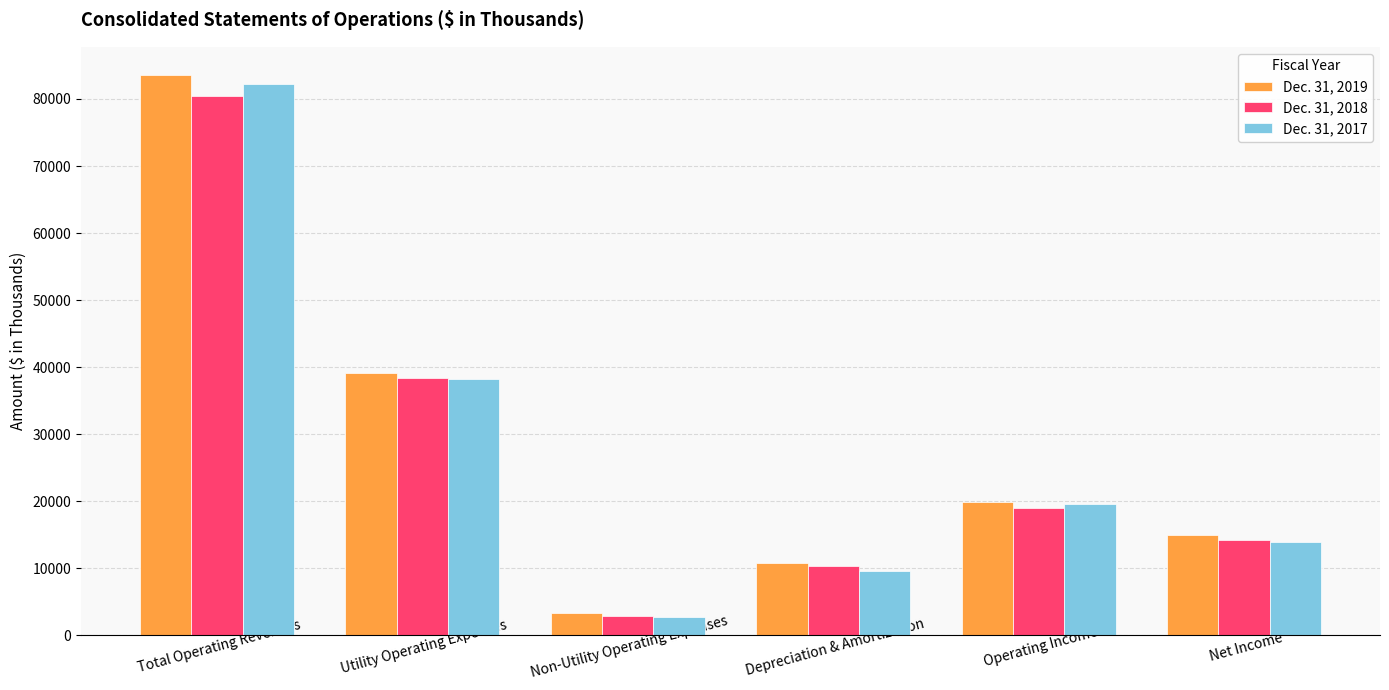

What is the label of the 6th bar from the left?

Net Income